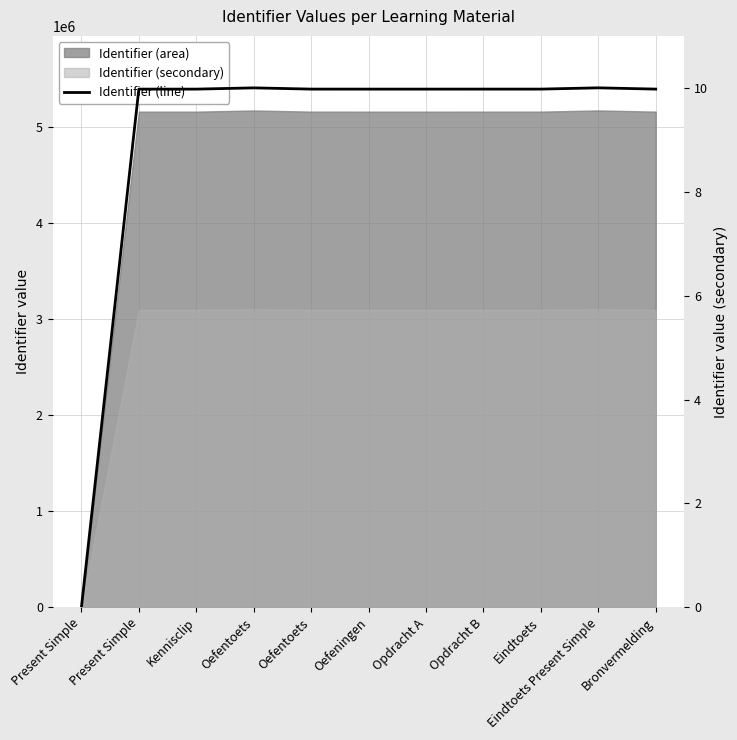

List the labels in order of value, largest first.

Eindtoets Present Simple, Oefentoets, Oefentoets, Bronvermelding, Eindtoets, Opdracht B, Opdracht A, Oefeningen, Kennisclip, Present Simple, Present Simple